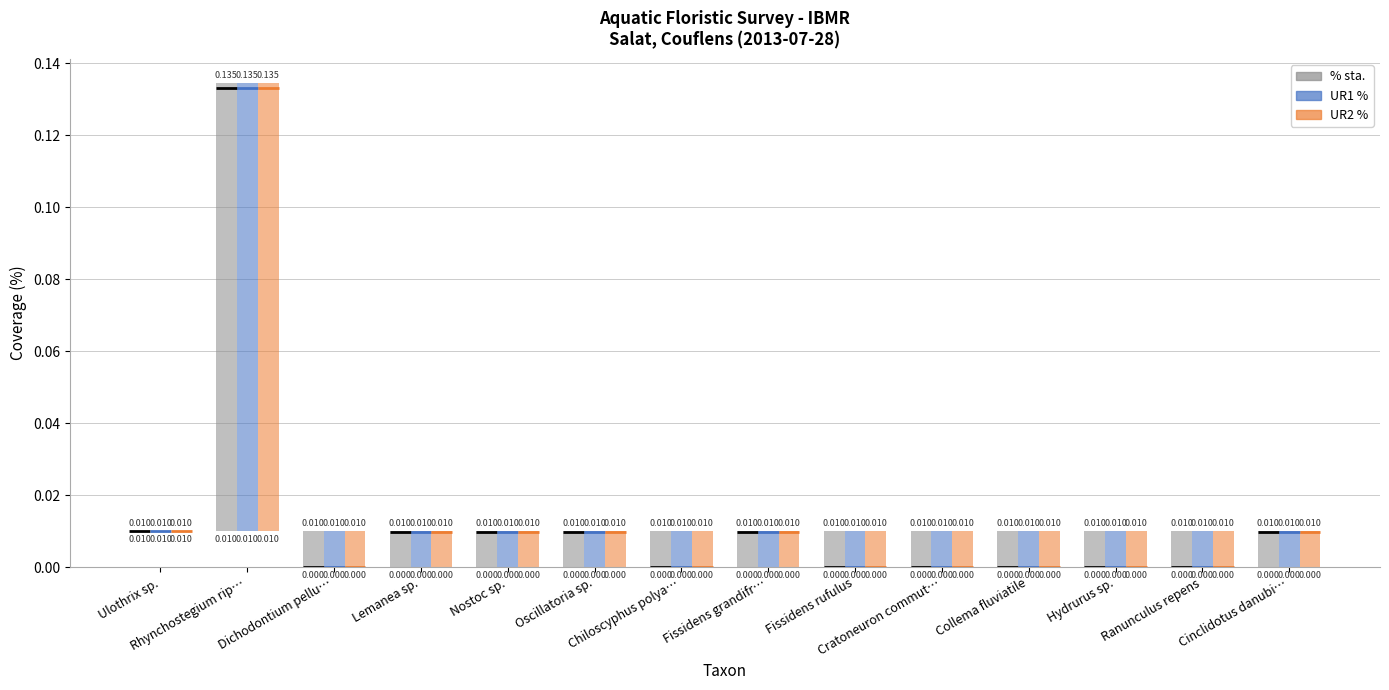

The UR2 % series shows 0.0 at Ranunculus repens. True or false?

False